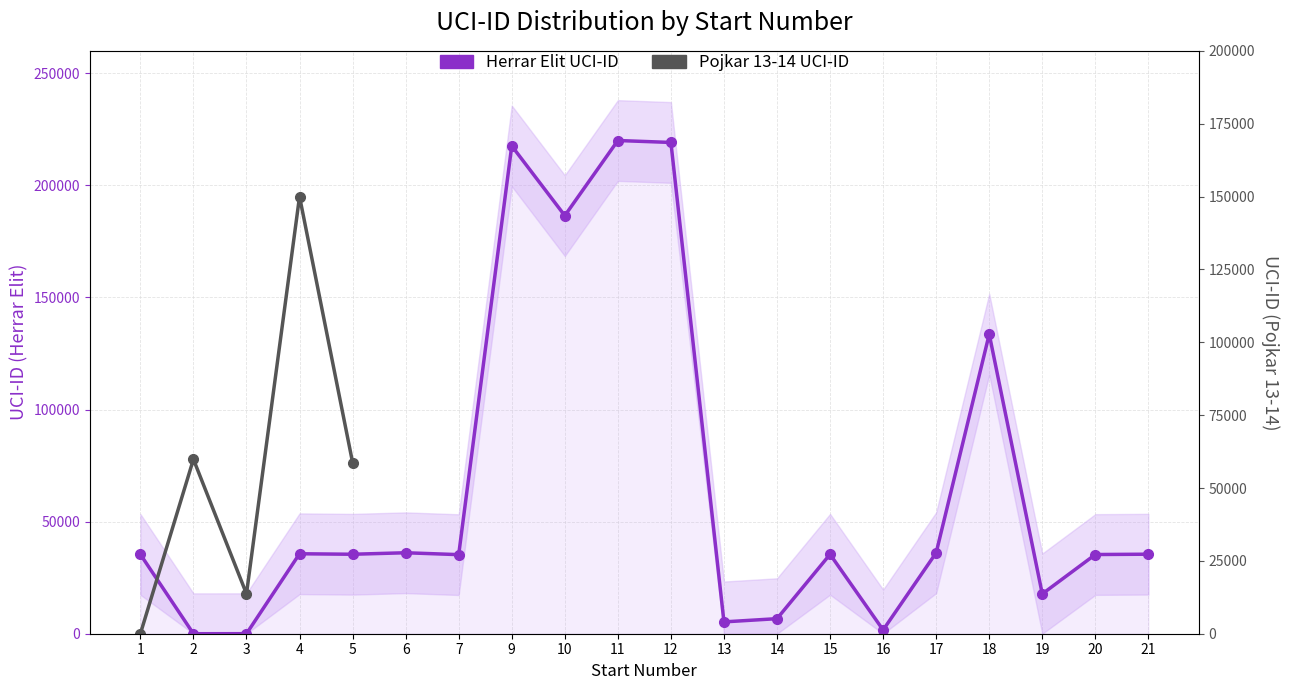

At which label is the value closest to 110000?

18